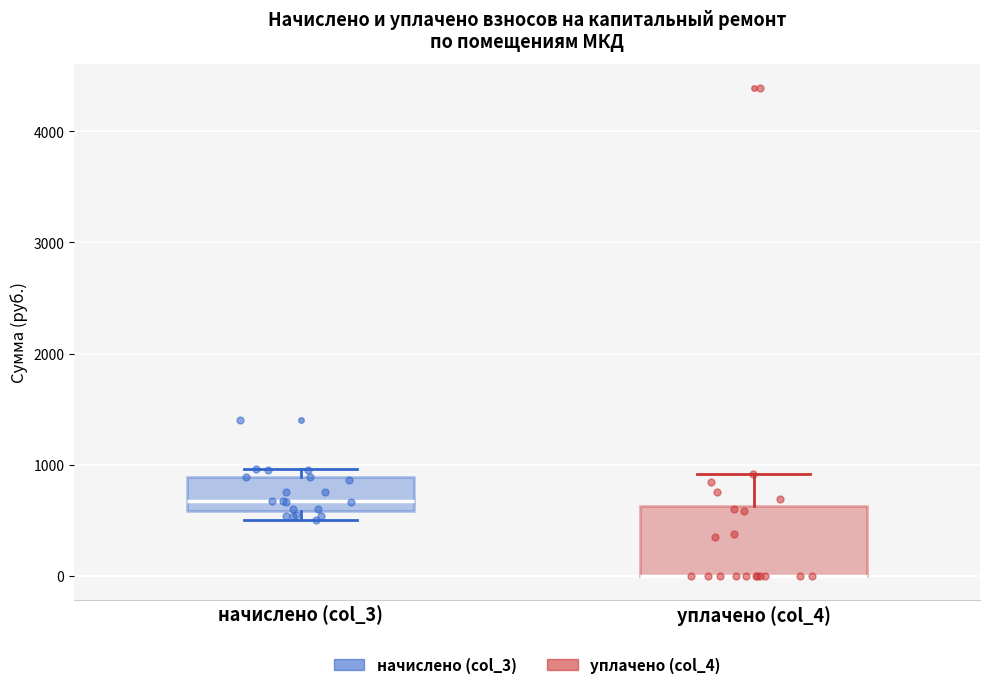

Reading left to right, read every box against the y-axis: the position of its median line, the range the box covers, and the ends of its whiskers. The values are not printed on the chart, so give them approximately, as read against the axis.

начислено (col_3): median 700, box 600 to 900, whiskers 500 to 1000
уплачено (col_4): median 0 (drawn on the box's lower edge), box 0 to 600, whiskers 0 to 900